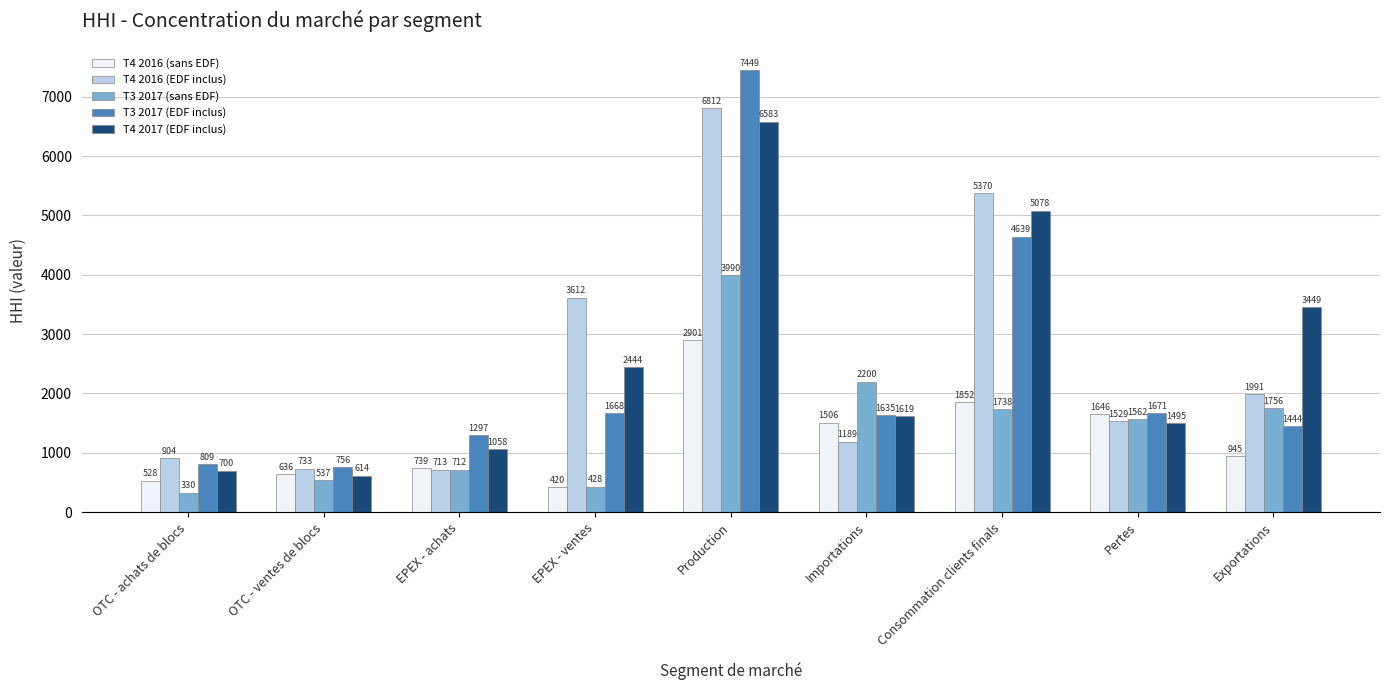

Which category has the highest value in the T4 2016 (sans EDF) series?

Production